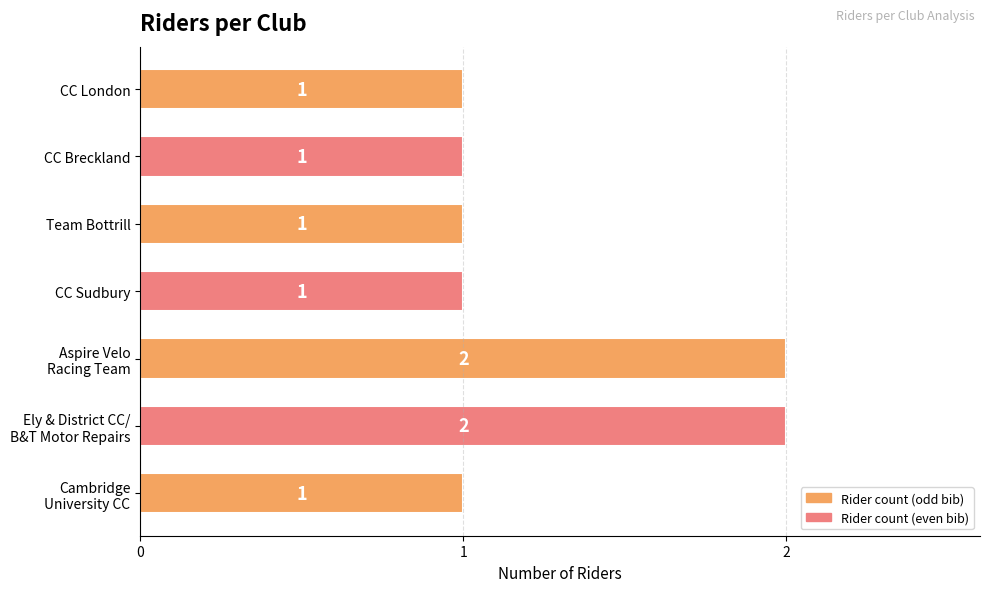

What is the difference between the second highest and minimum values?

1